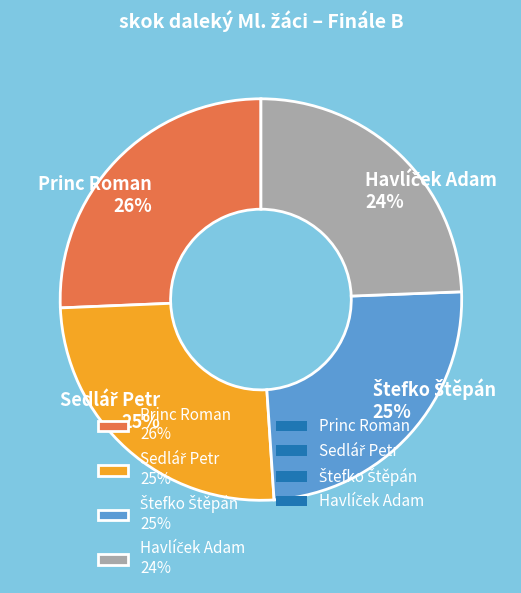

To the nearest percent, what is the average slice percentage?

25%